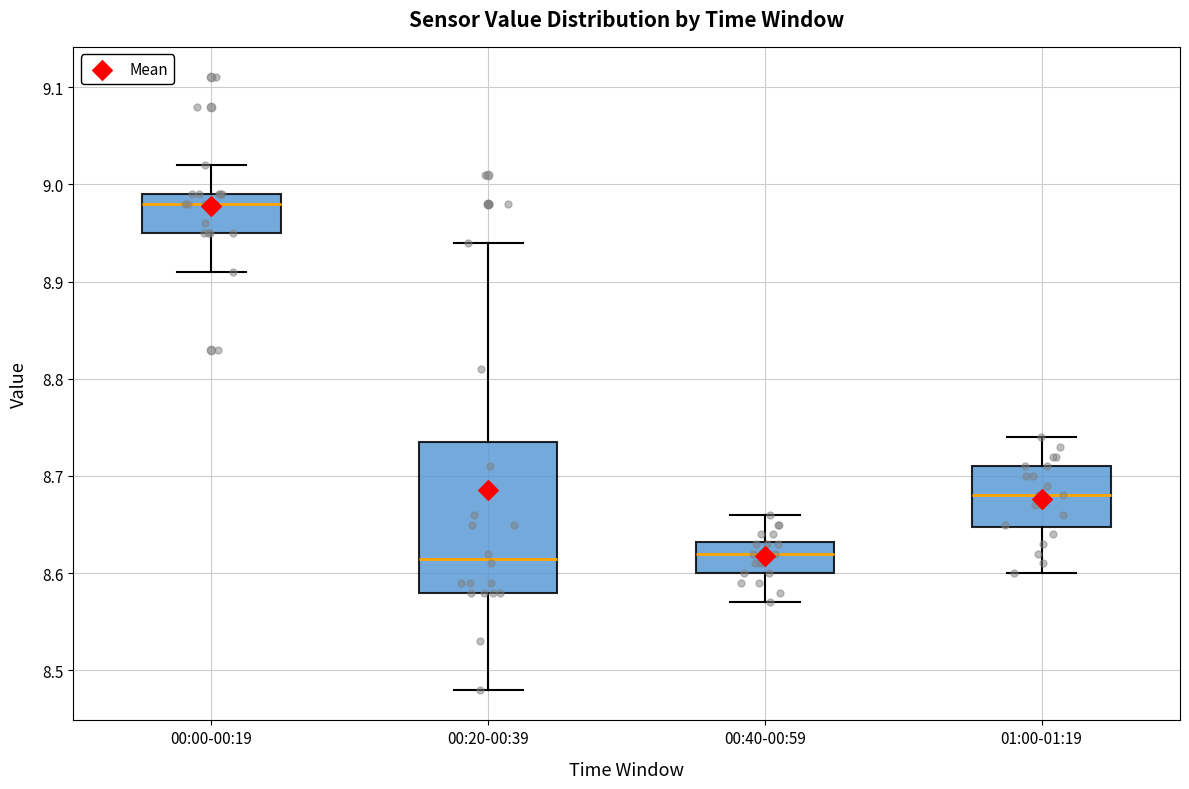

Reading left to right, transcribe this box plot: for each box, give where its median line is, the range the box spans, and where its two whiskers end, as read against the y-axis. The values are not printed on the chart, so give them approximately, as read against the axis.

00:00-00:19: median 8.98, box 8.95 to 8.99, whiskers 8.91 to 9.02
00:20-00:39: median 8.62, box 8.58 to 8.74, whiskers 8.48 to 8.94
00:40-00:59: median 8.62, box 8.60 to 8.63, whiskers 8.57 to 8.66
01:00-01:19: median 8.68, box 8.65 to 8.71, whiskers 8.60 to 8.74